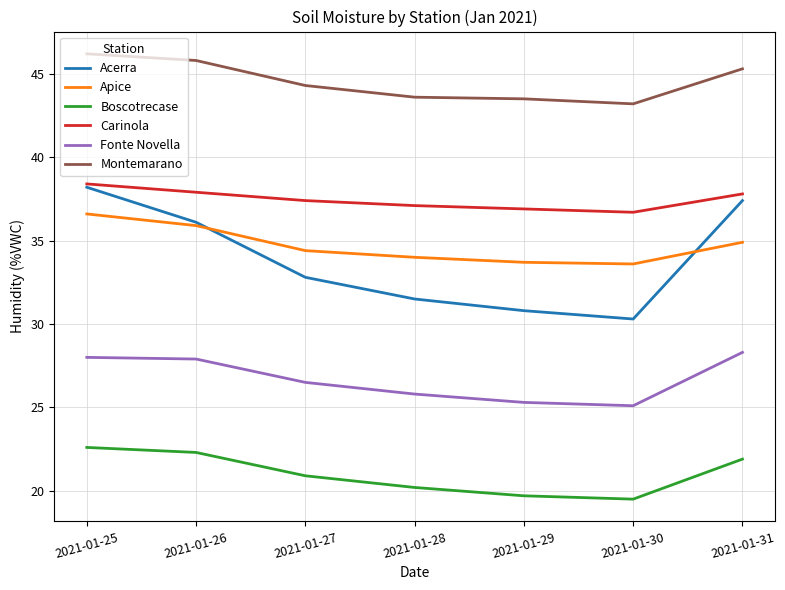

True or false: Carinola and Montemarano cross at least once.

False